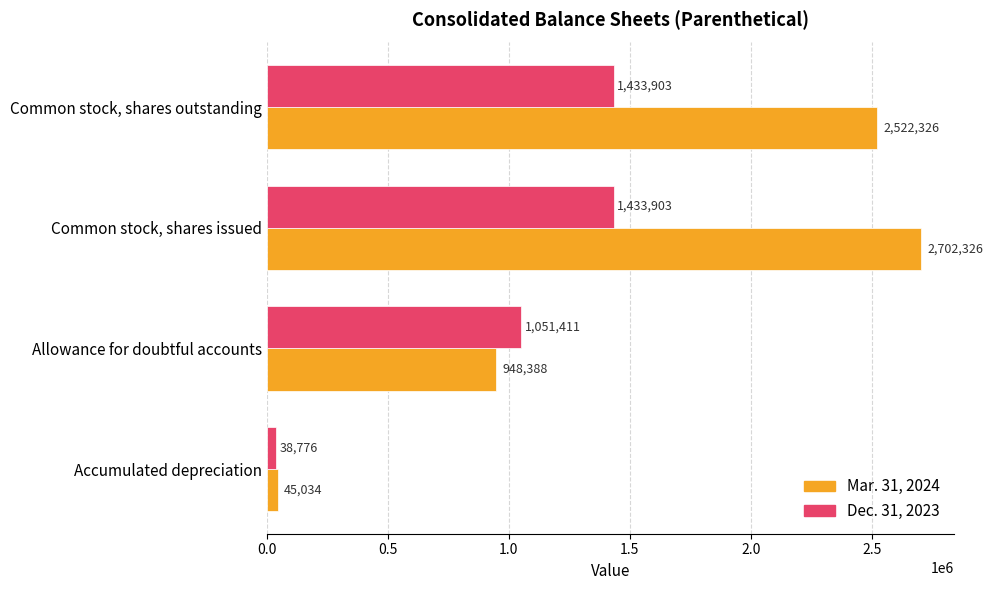

What is the sum of all Mar. 31, 2024 values?

6218074